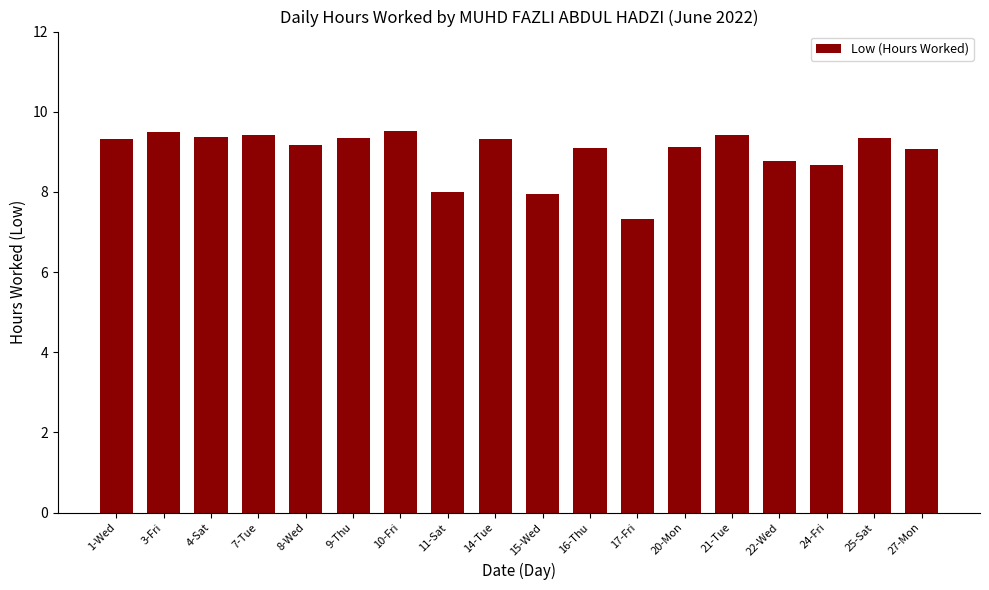

What is the label of the 7th bar from the left?

10-Fri